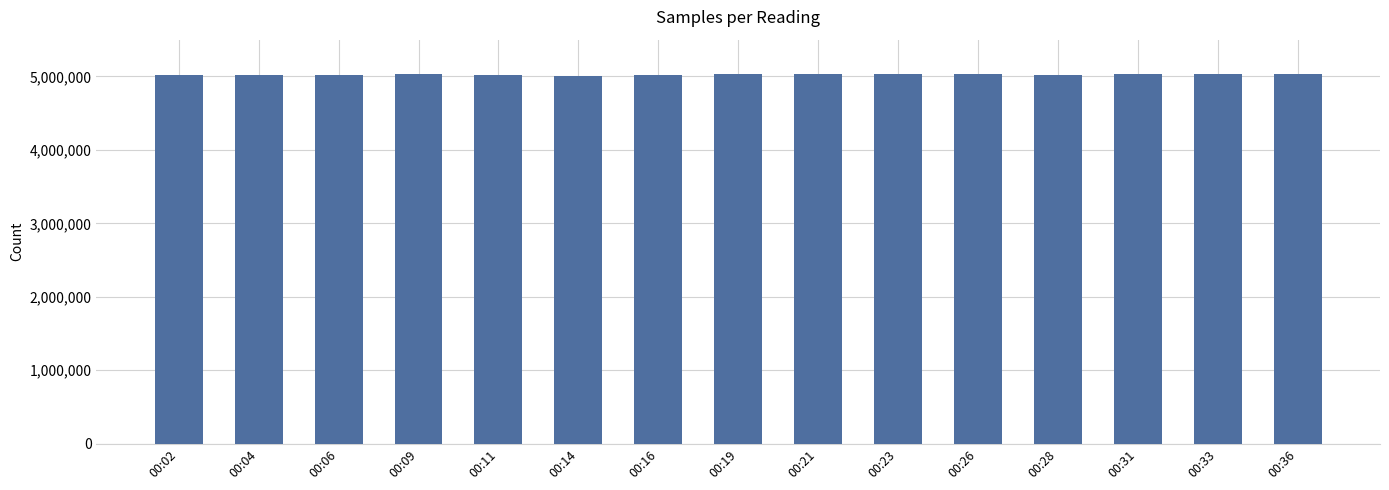

The chart shows a value of 5019931 at 00:16. True or false?

True